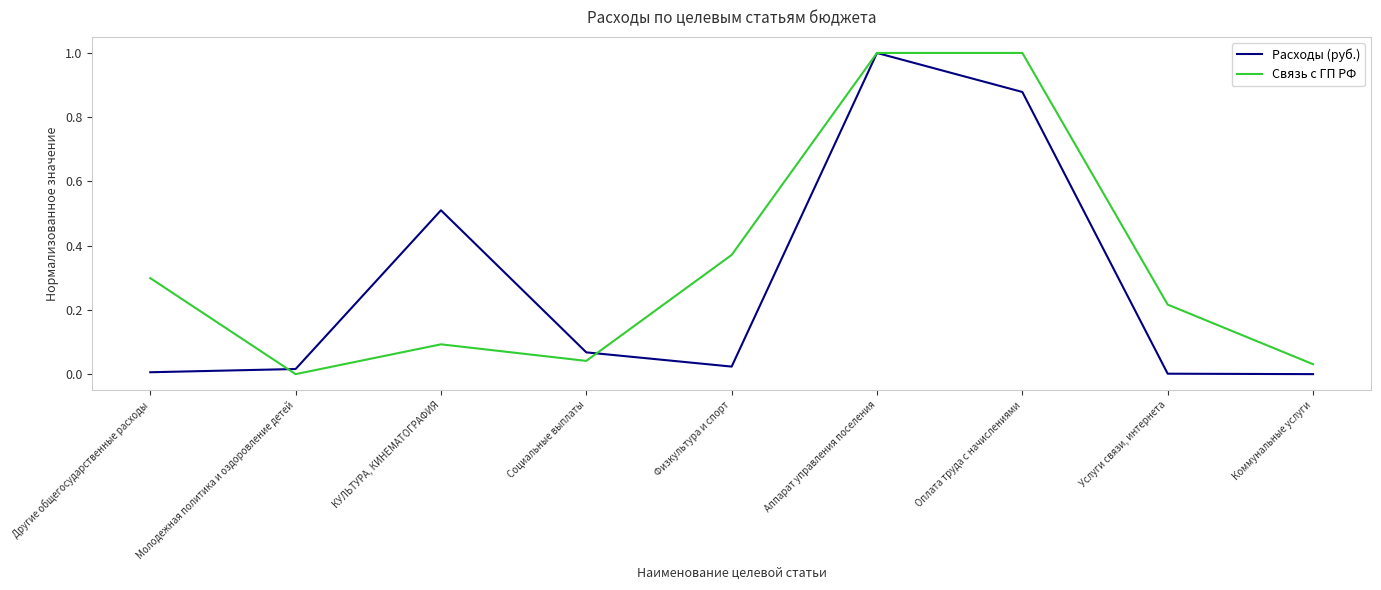

Is it true that Связь с ГП РФ equals 0.0 at Социальные выплаты?

True